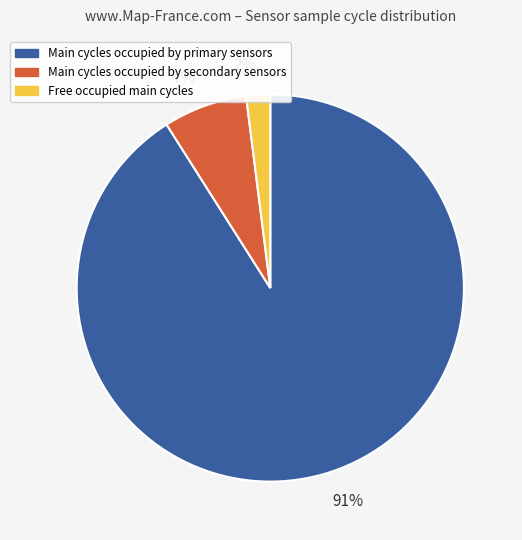

Approximately how many times larger is the value at Main cycles occupied by primary sensors compared to Main cycles occupied by secondary sensors?

13.0